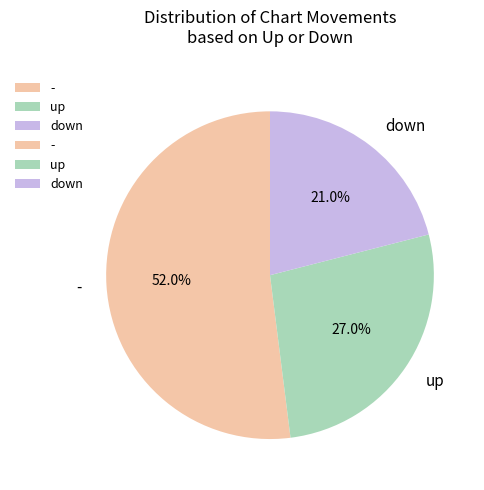

What is the ratio of the value at up to the value at -?

0.5